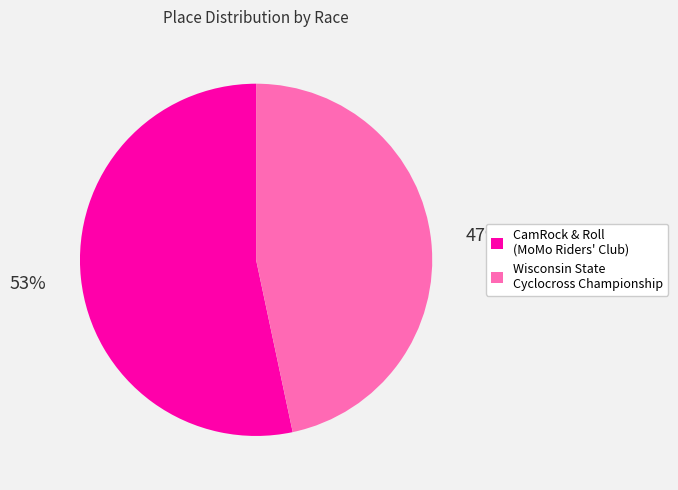

How many slices are in this pie chart?

2